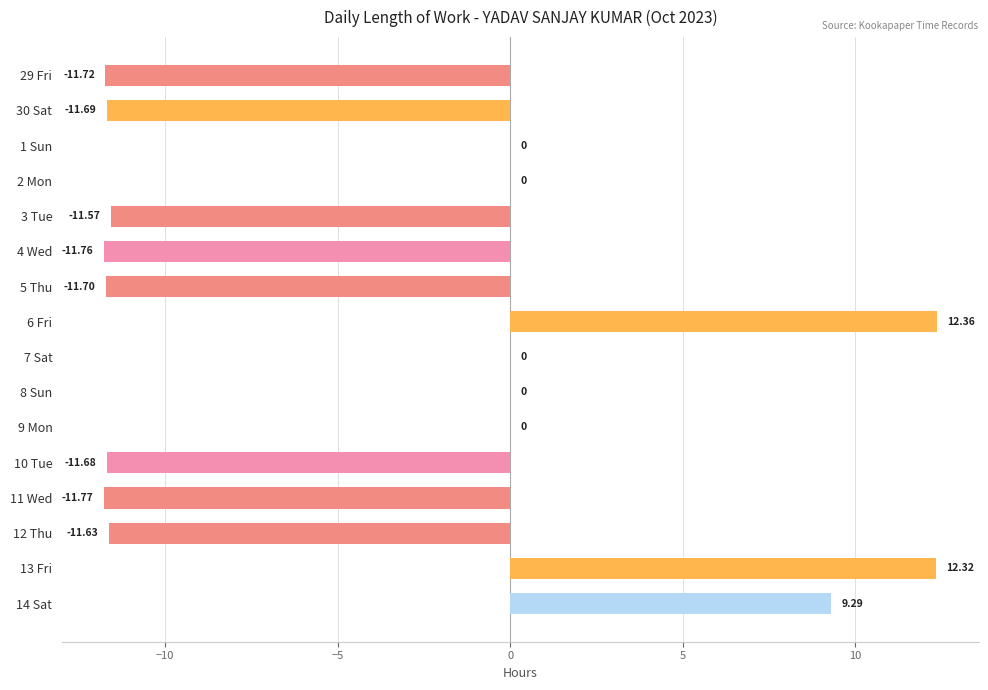

What is the sum of all values?

-59.5